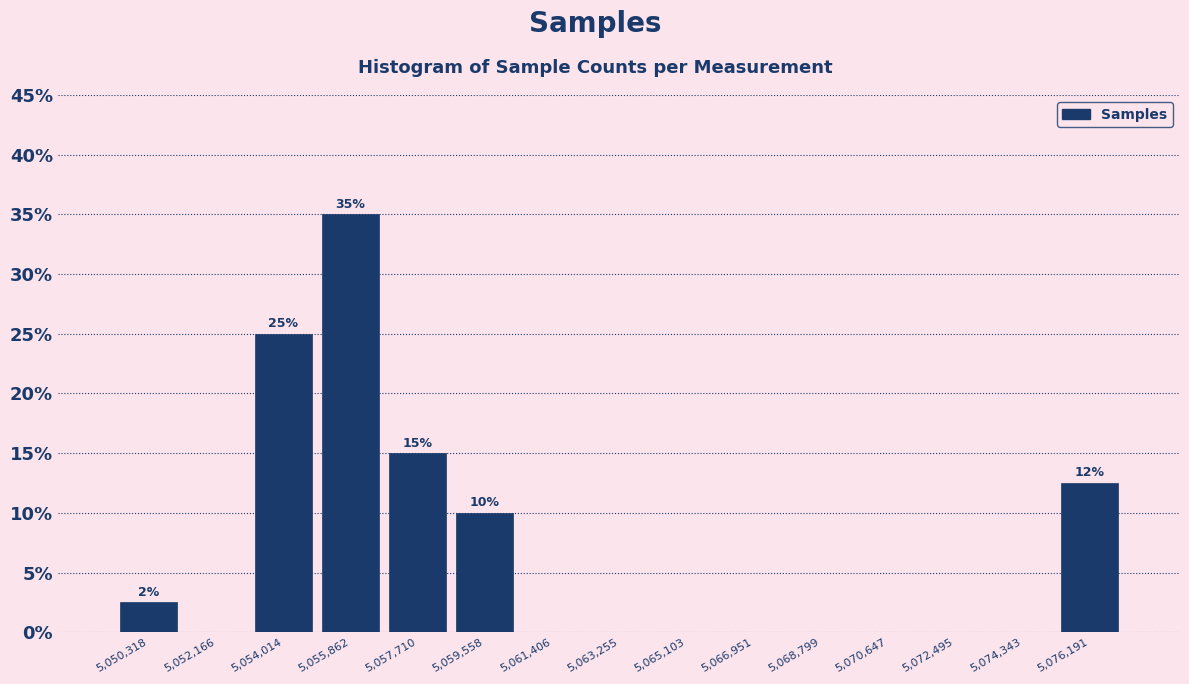

Which range on the x-axis has the tallest bar?

5055000 to 5056800